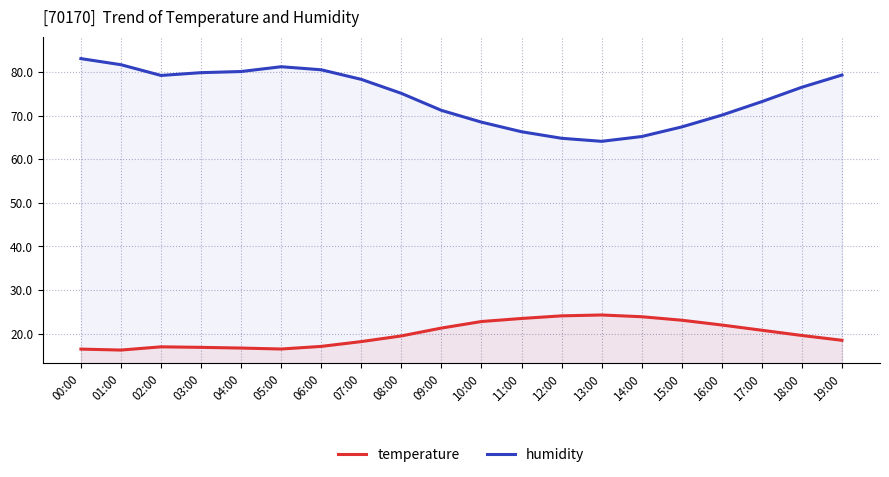

Is it true that temperature equals 19.5 at 08:00?

True